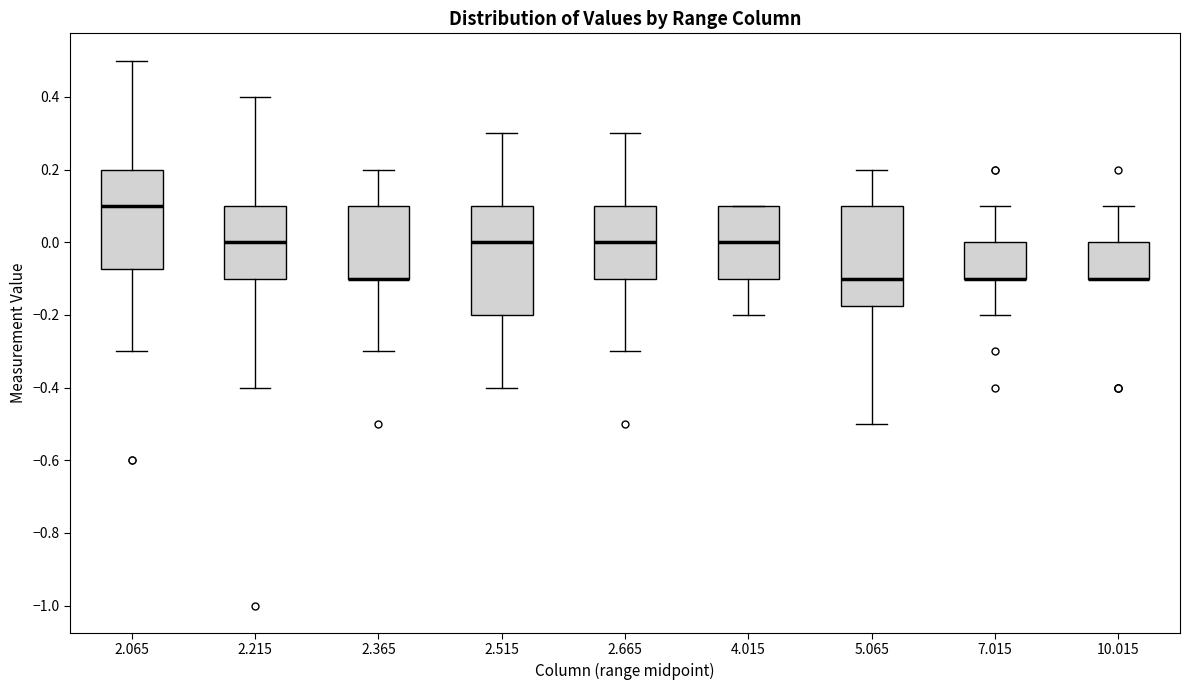

Where is the lower edge of the box at x = 2.515 on the y-axis? The values are not printed on the chart, so give them approximately, as read against the axis.

-0.20